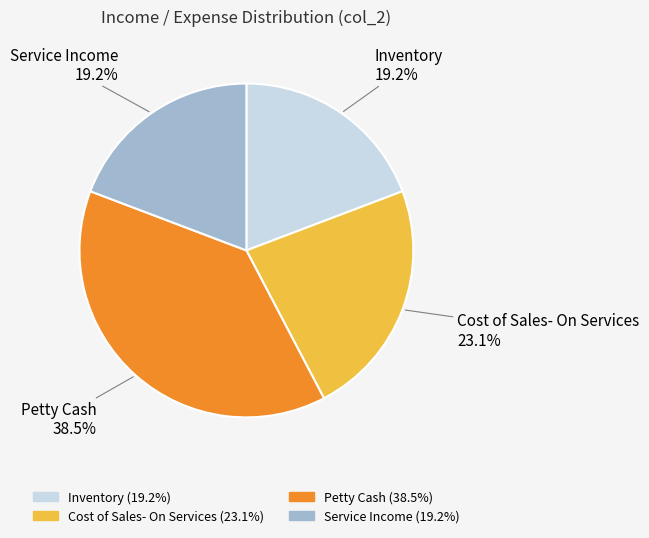

Is there any slice that represents more than half of the pie?

No